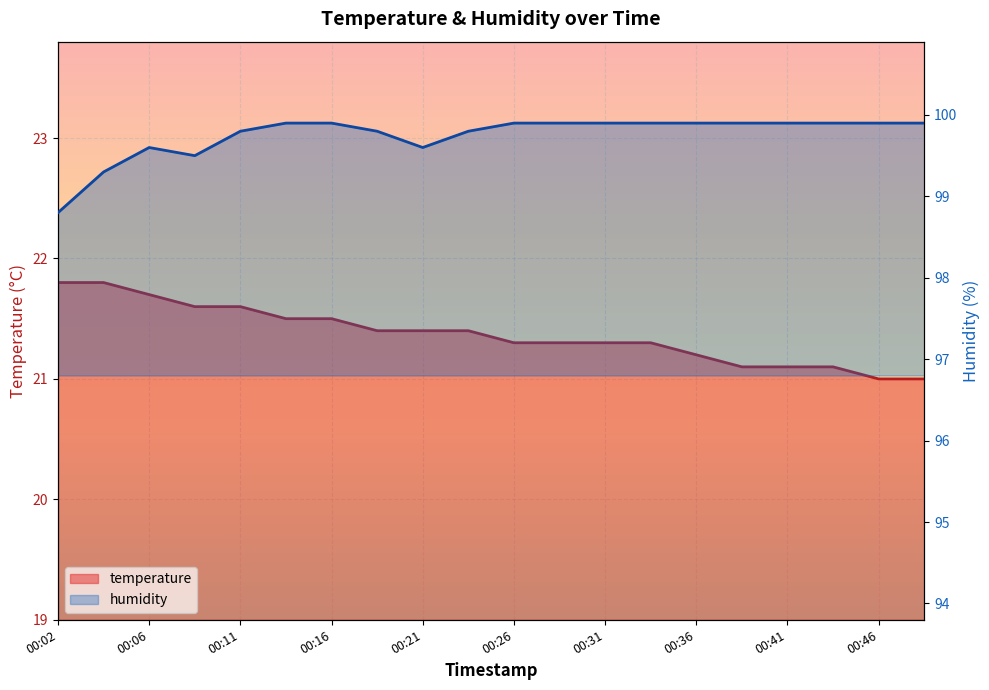

True or false: humidity and temperature intersect in this chart.

False